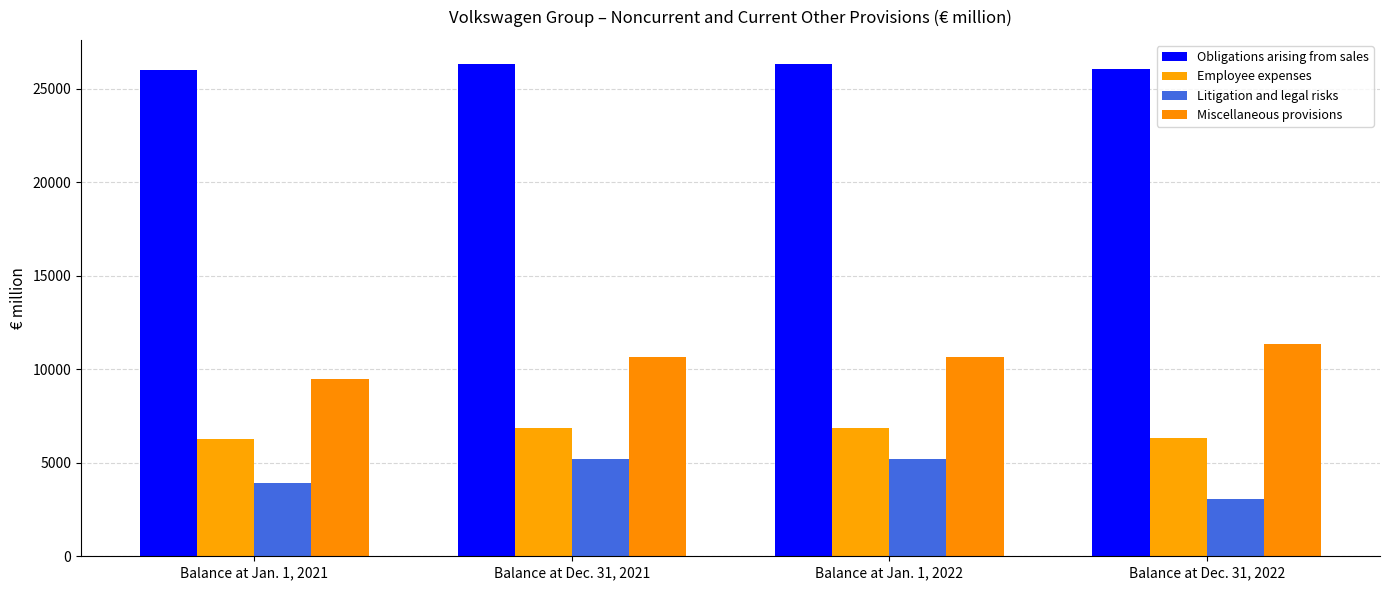

Reading right to left, transcribe all the data shown in this chart.

Obligations arising from sales: Balance at Dec. 31, 2022=26046	Balance at Jan. 1, 2022=26310	Balance at Dec. 31, 2021=26310	Balance at Jan. 1, 2021=25998
Employee expenses: Balance at Dec. 31, 2022=6314	Balance at Jan. 1, 2022=6837	Balance at Dec. 31, 2021=6837	Balance at Jan. 1, 2021=6270
Litigation and legal risks: Balance at Dec. 31, 2022=3045	Balance at Jan. 1, 2022=5220	Balance at Dec. 31, 2021=5220	Balance at Jan. 1, 2021=3918
Miscellaneous provisions: Balance at Dec. 31, 2022=11346	Balance at Jan. 1, 2022=10685	Balance at Dec. 31, 2021=10685	Balance at Jan. 1, 2021=9465